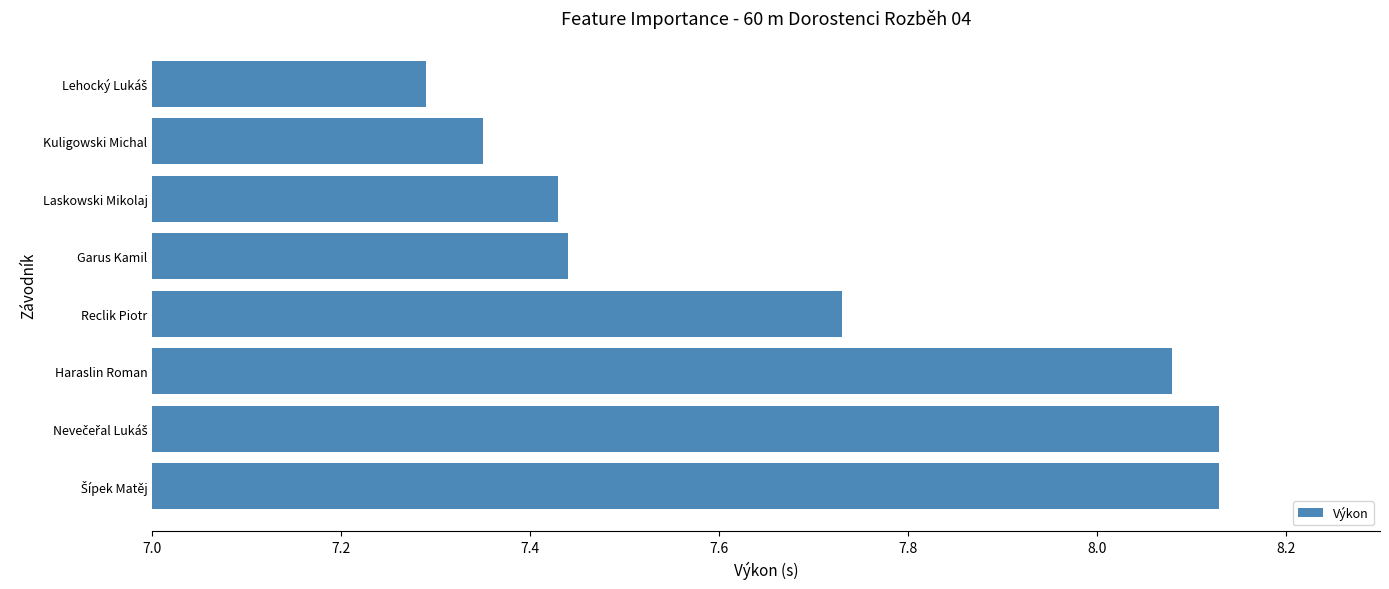

What is the difference between the second highest and minimum values?

0.8